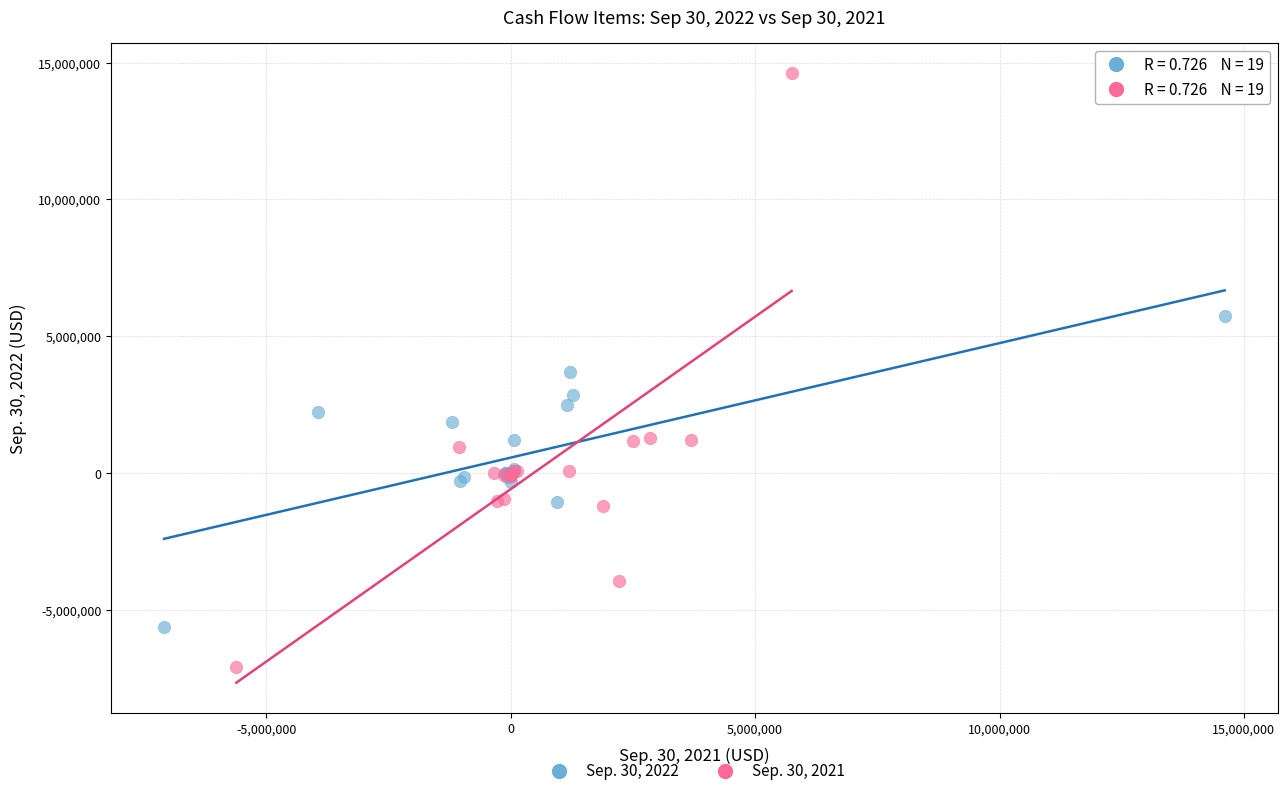

Which series reaches the minimum Y coordinate?

Sep. 30, 2021